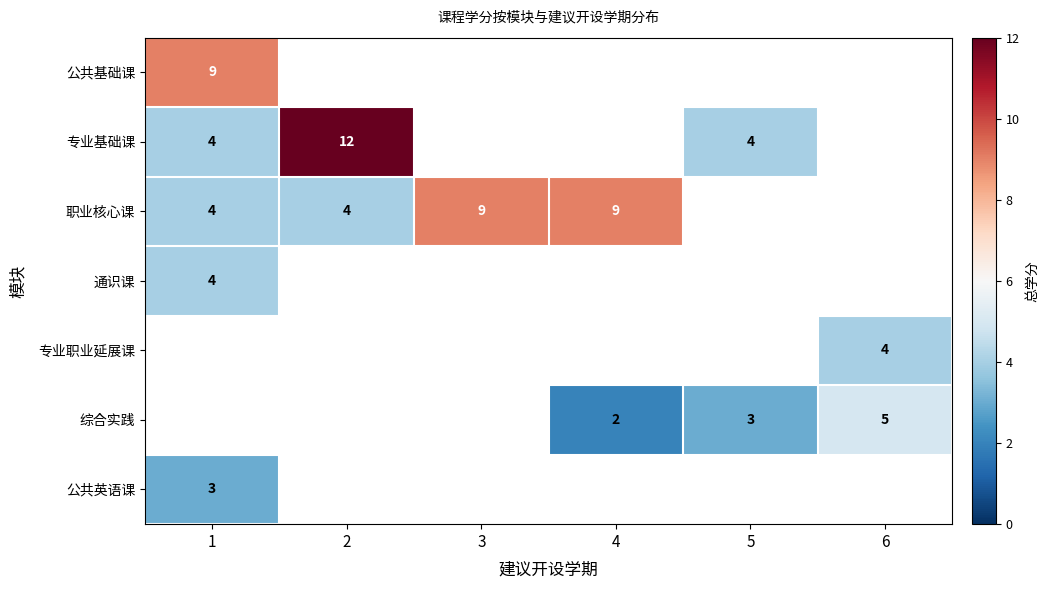

True or false: 专业基础课 has a value of 4 at 1.

True